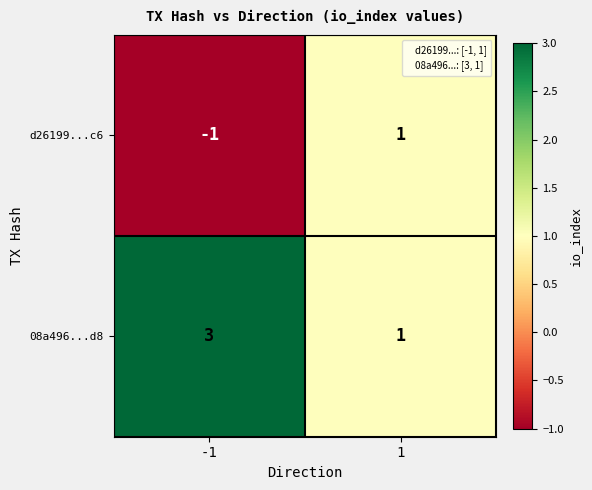

What is the spread (max minus min) of values at -1?

4